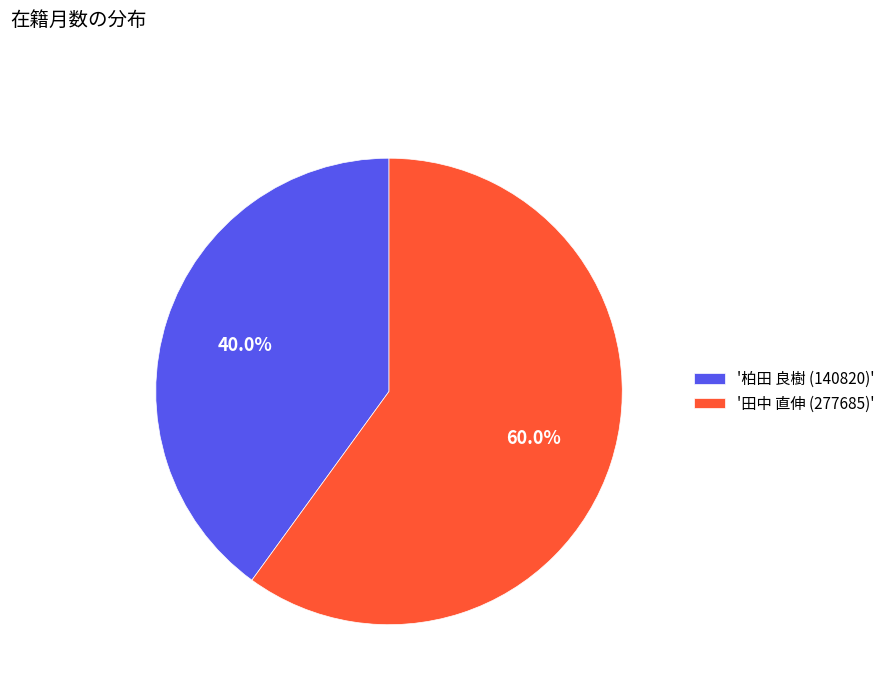

Is there a majority slice in this chart?

Yes